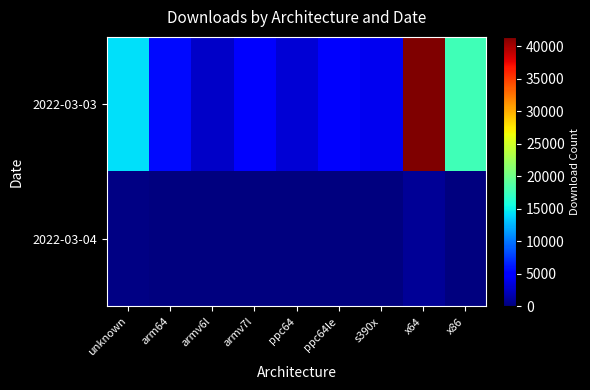

Reading left to right, what are all the values shown in this chart?

2022-03-03: unknown=14380	arm64=5579	armv6l=2700	armv7l=4808	ppc64=3161	ppc64le=4541	s390x=4056	x64=41415	x86=17707
2022-03-04: unknown=271	arm64=28	armv6l=0	armv7l=4	ppc64=7	ppc64le=7	s390x=6	x64=962	x86=35